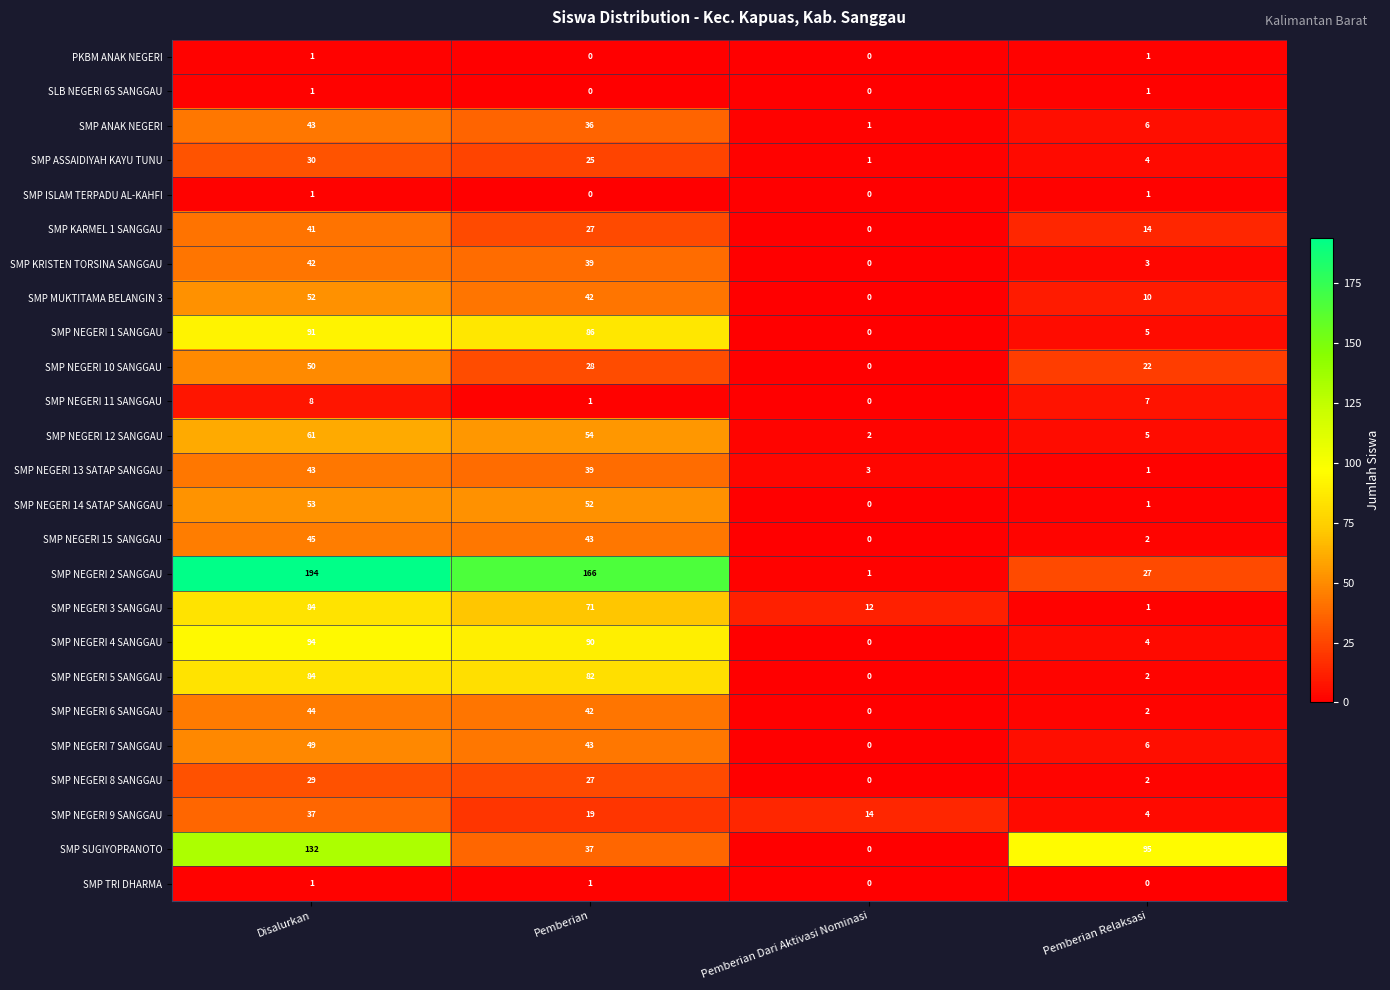

Is it true that SMP KARMEL 1 SANGGAU equals 24 at Pemberian Relaksasi?

False